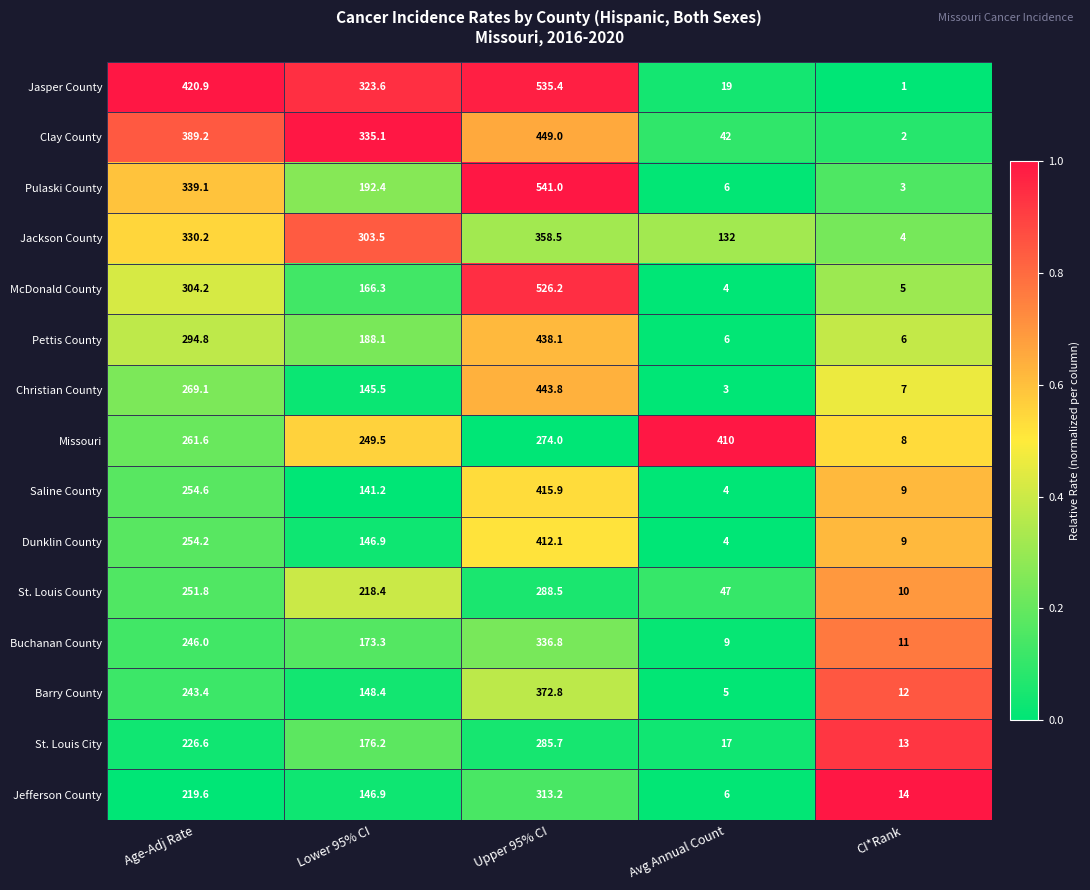

What is the average value of the St. Louis County series?

163.1